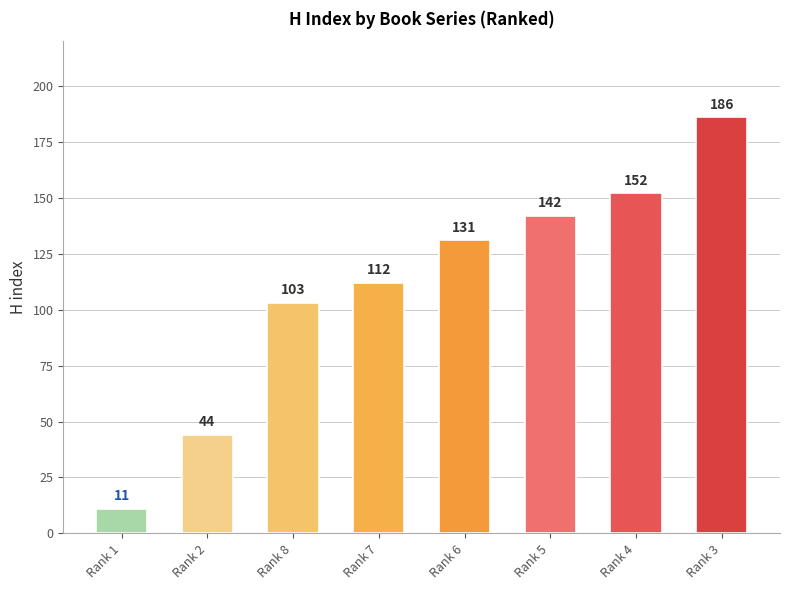

What value does the data have at Rank 6?

131